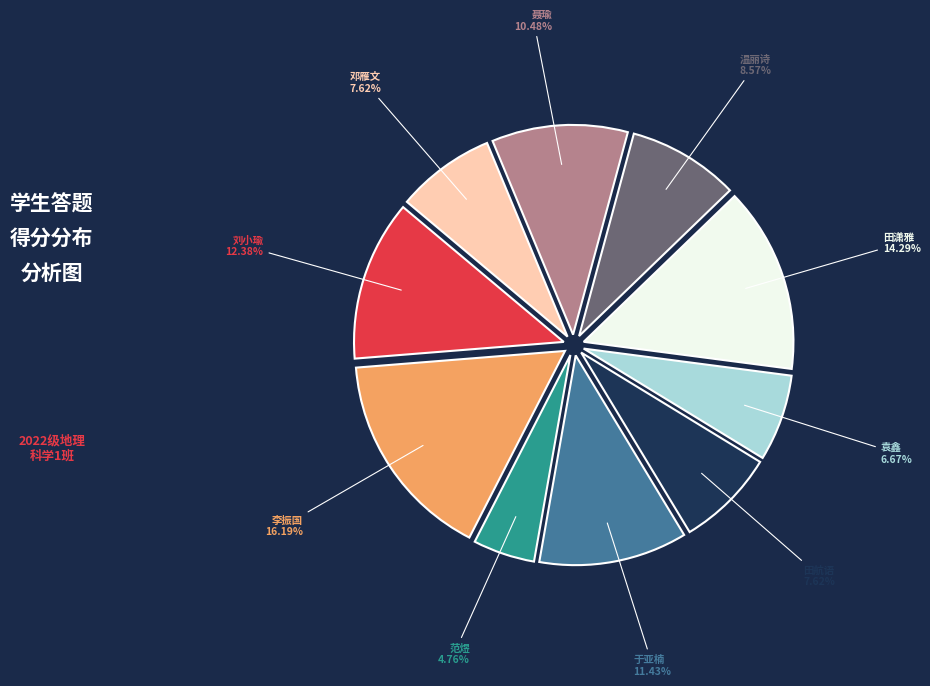

What percentage is the 刘小瑜 slice, to the nearest percent?

12%